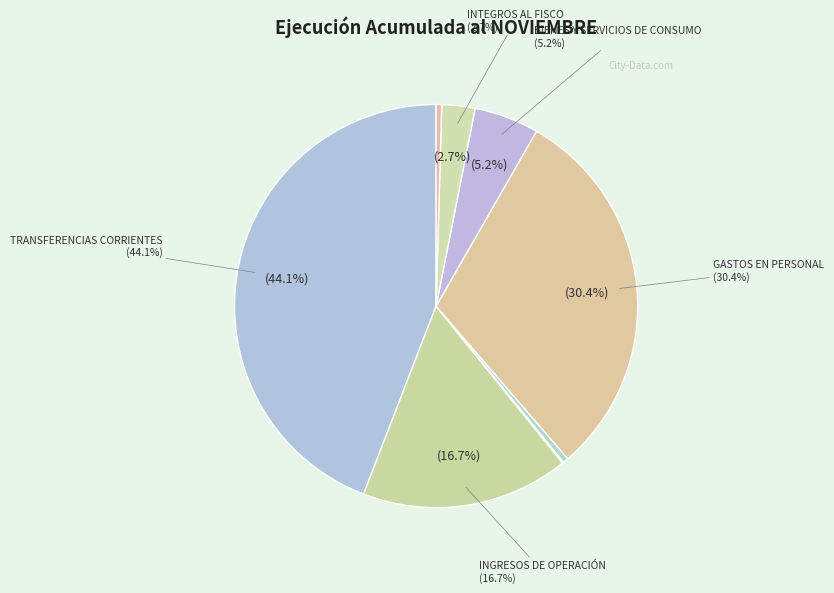

The TRANSFERENCIAS CORRIENTES slice represents 32% of the pie. True or false?

False